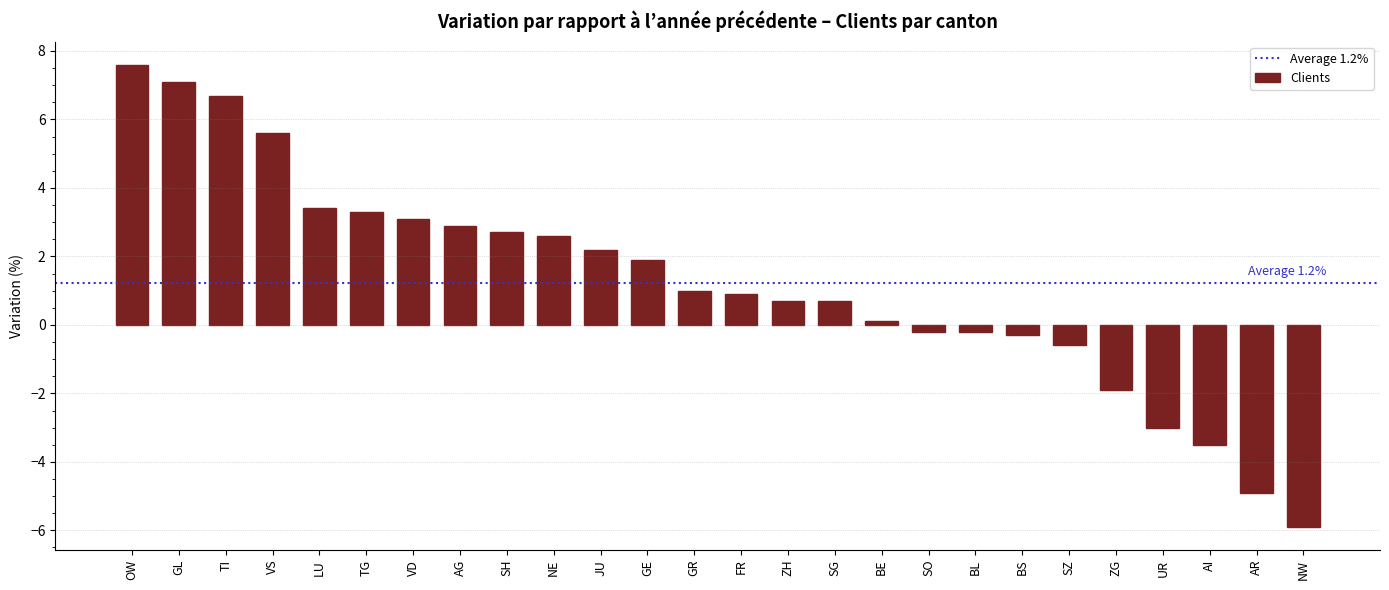

How many bars are there in total?

26